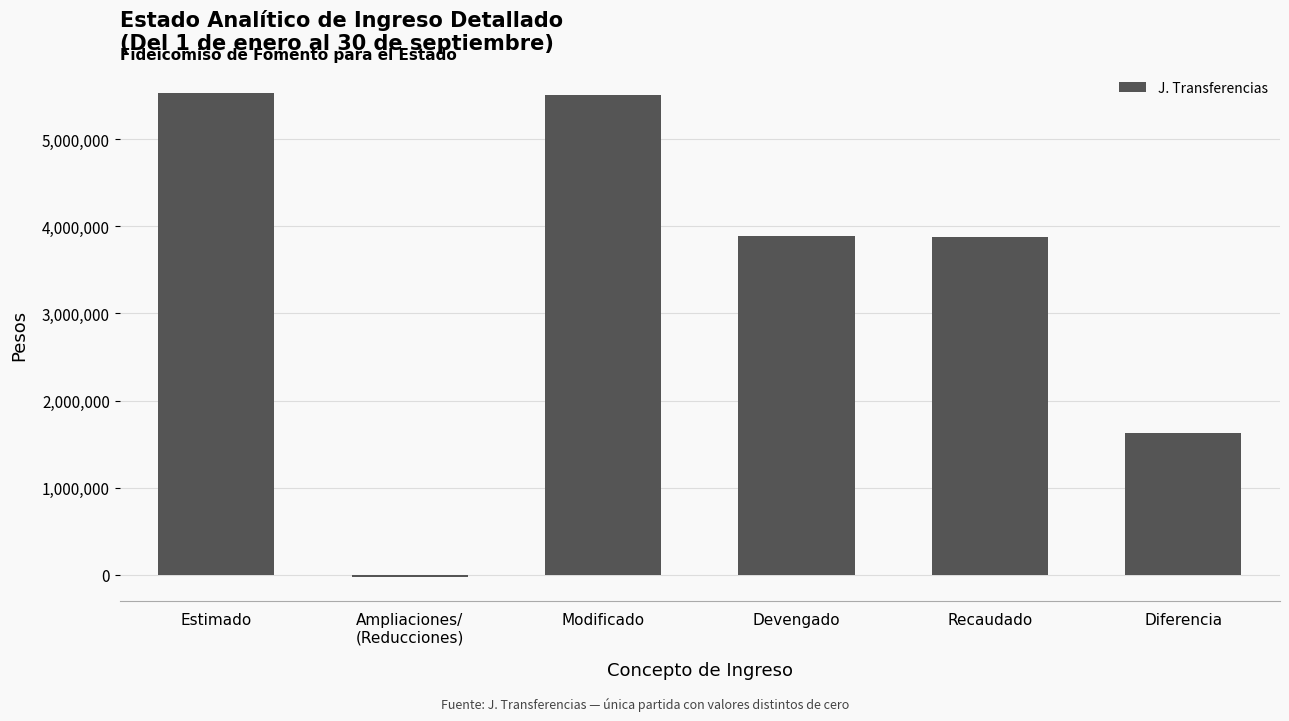

True or false: the data shows 3883541.0 at Devengado.

True